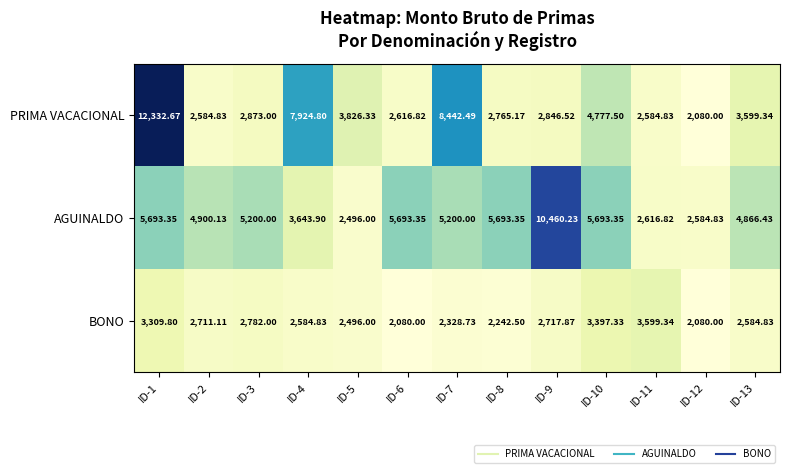

List the series in order of their peak value, lowest first.

BONO, AGUINALDO, PRIMA VACACIONAL